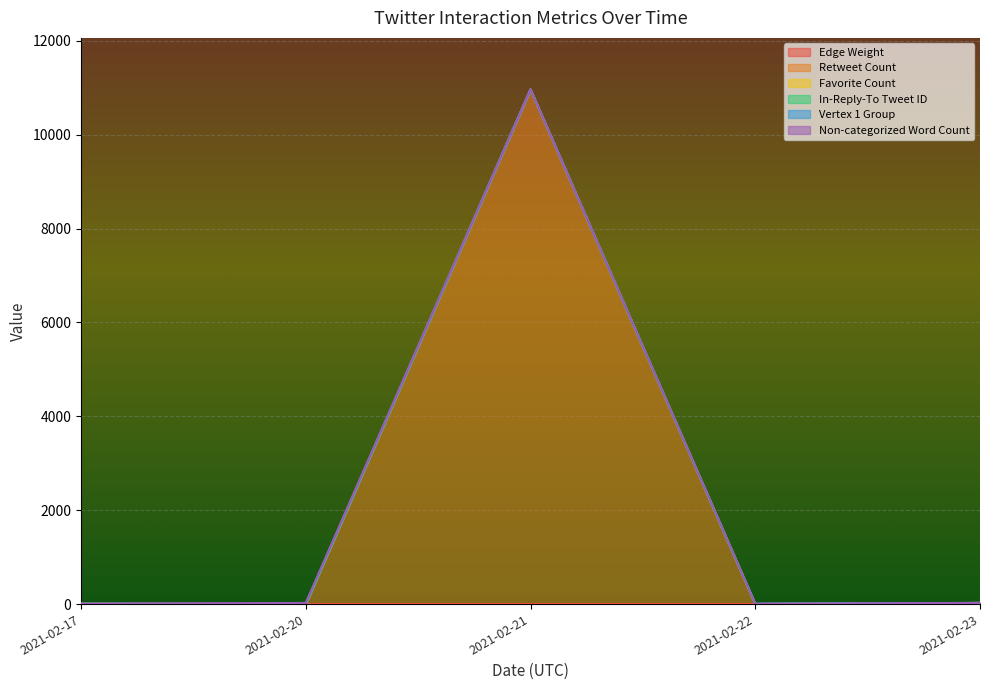

True or false: Favorite Count and In-Reply-To Tweet ID cross at least once.

False